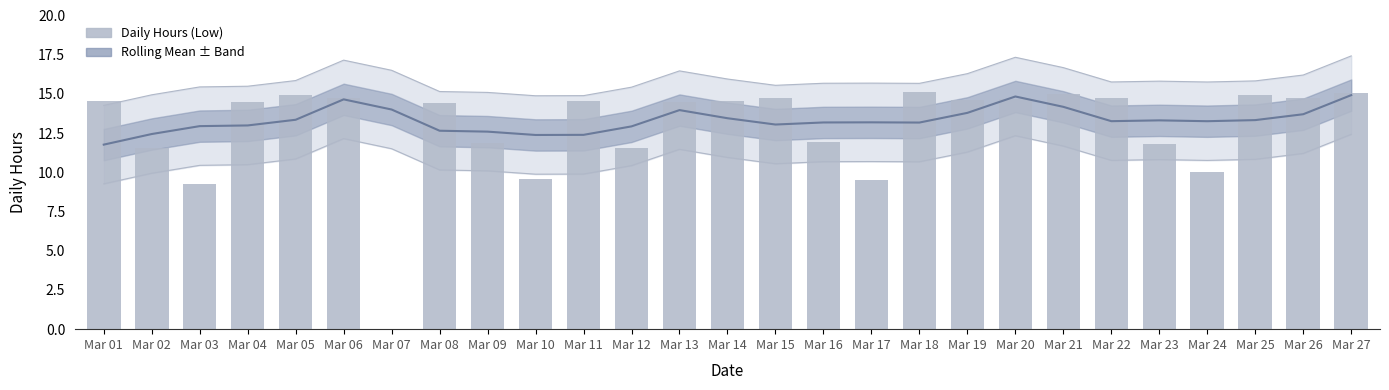

What is the lowest value of the Smoothed Mean series?

11.8